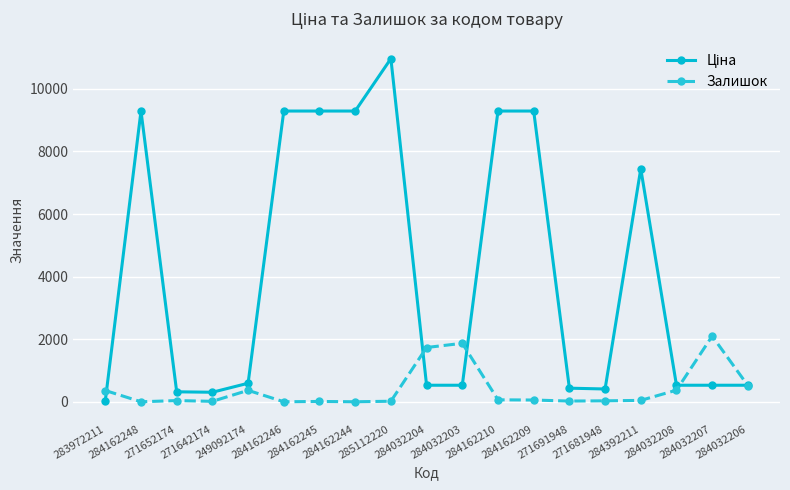

What is the maximum value for Залишок?

2099.0